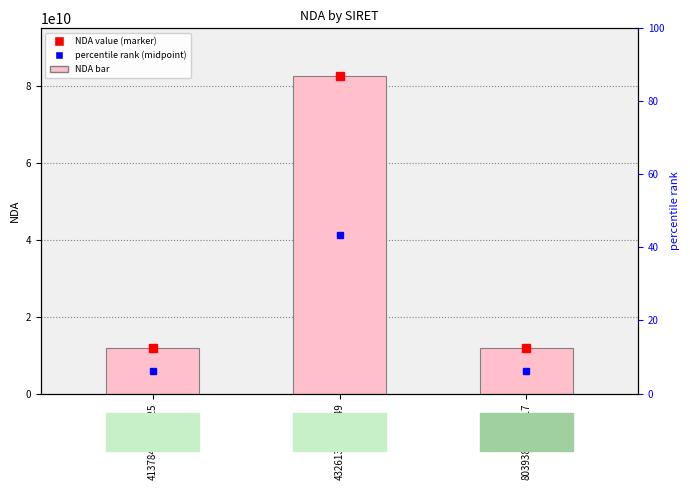

Reading left to right, what are all the values shown in this chart?

41378407500025=11910409891	43261313100049=82690688169	80393852100017=11940889994